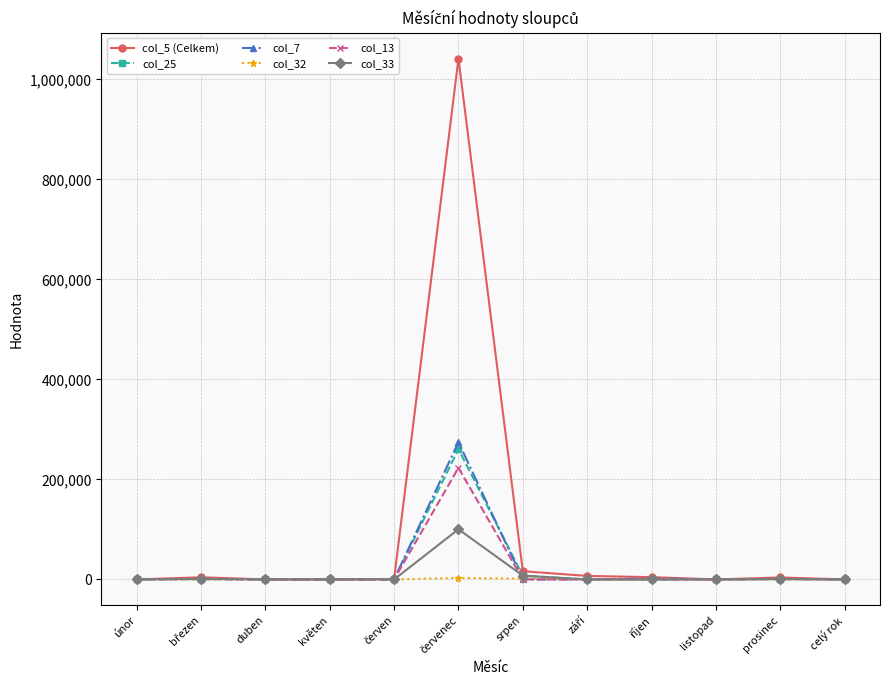

True or false: col_7 has more than 0 interior local peaks.

True